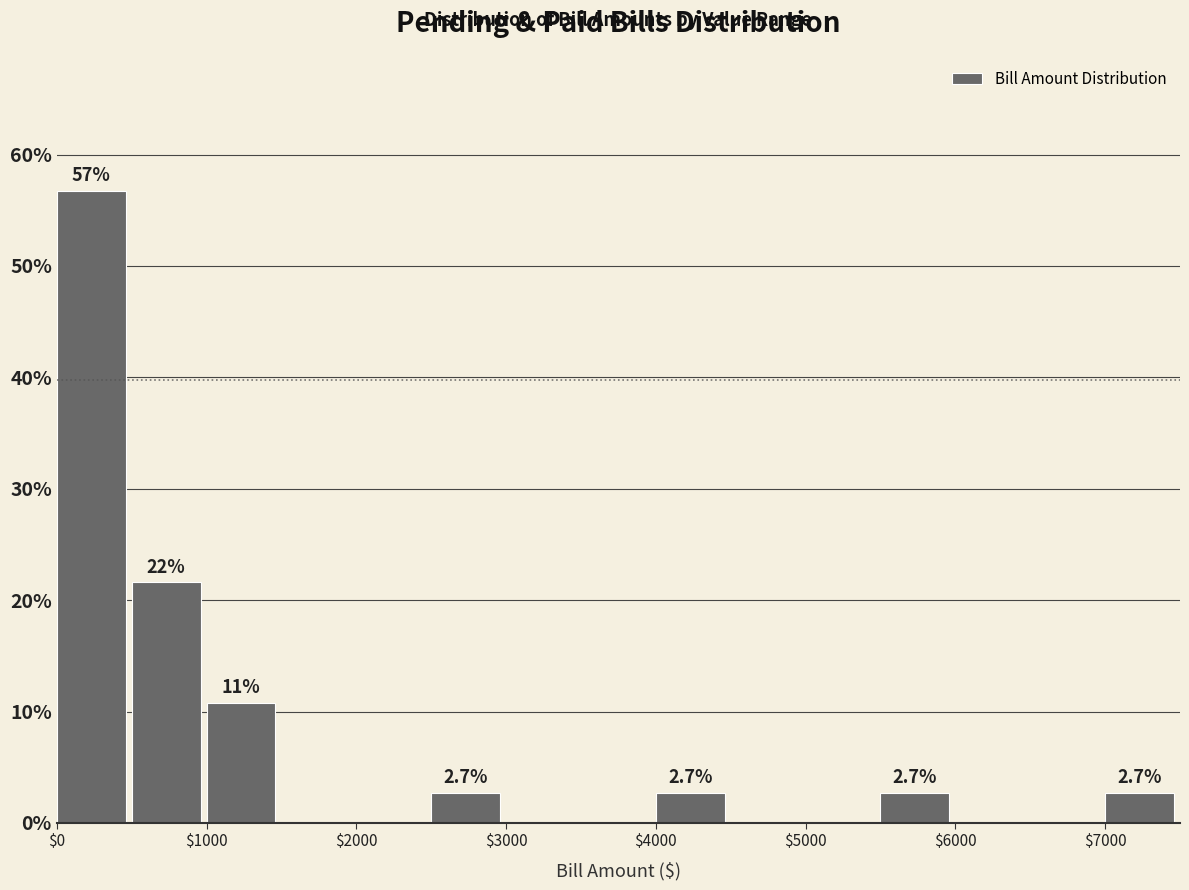

Which range on the x-axis has the tallest bar?

0 to 500